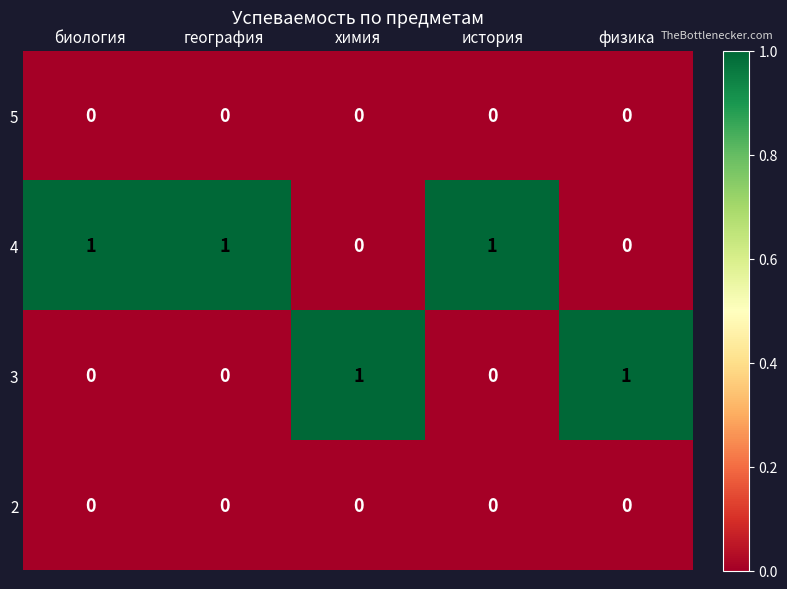

Which series has the largest total across all categories?

4